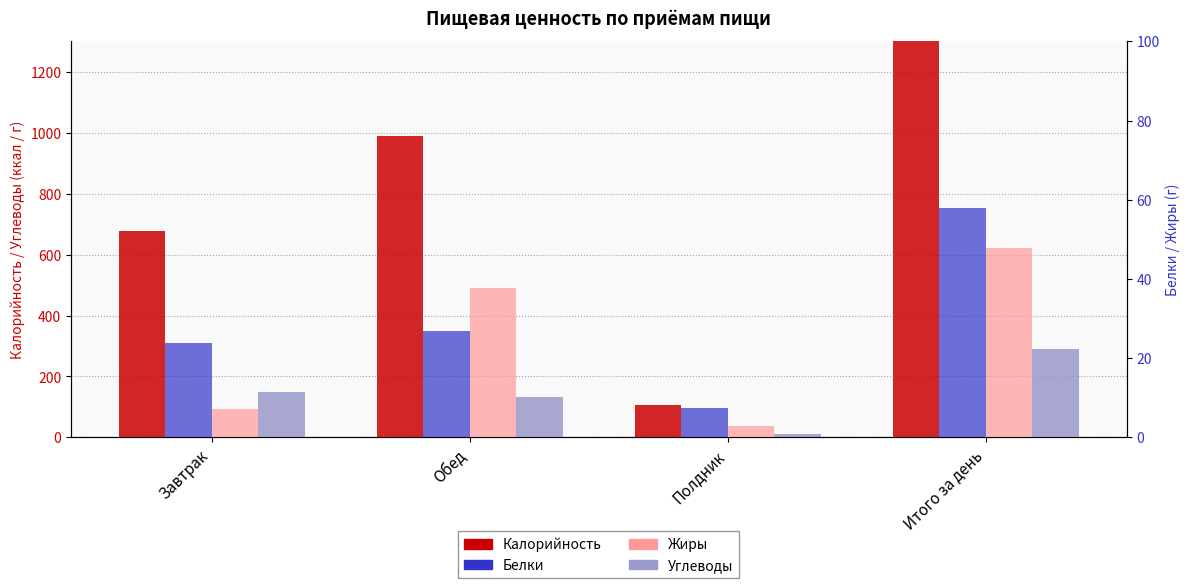

Is it true that Углеводы equals 131.2 at Обед?

True